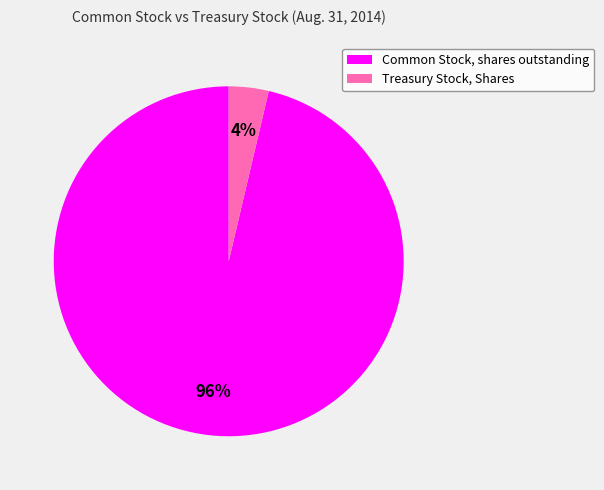

Rank the categories by value from lowest to highest.

Treasury Stock, Shares, Common Stock, shares outstanding